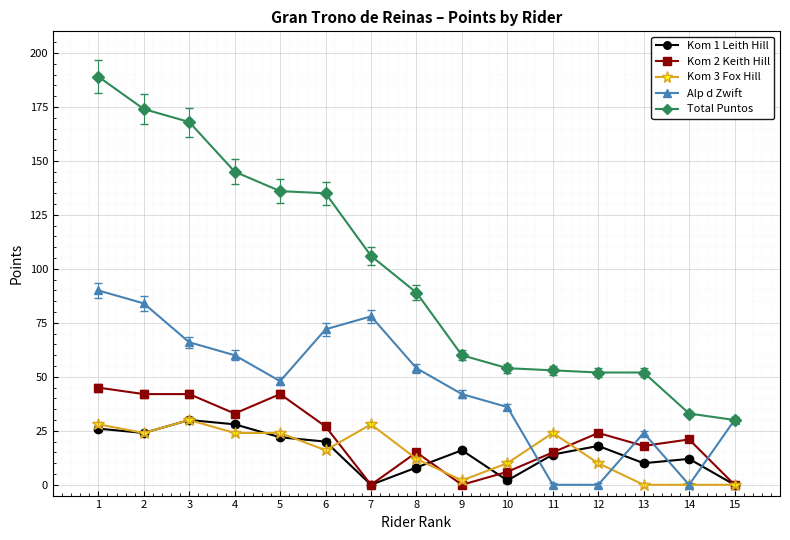

Reading left to right, what are all the values shown in this chart?

Kom 1 Leith Hill: 1=26	2=24	3=30	4=28	5=22	6=20	7=0	8=8	9=16	10=2	11=14	12=18	13=10	14=12	15=0
Kom 2 Keith Hill: 1=45	2=42	3=42	4=33	5=42	6=27	7=0	8=15	9=0	10=6	11=15	12=24	13=18	14=21	15=0
Kom 3 Fox Hill: 1=28	2=24	3=30	4=24	5=24	6=16	7=28	8=12	9=2	10=10	11=24	12=10	13=0	14=0	15=0
Alp d Zwift: 1=90	2=84	3=66	4=60	5=48	6=72	7=78	8=54	9=42	10=36	11=0	12=0	13=24	14=0	15=30
Total Puntos: 1=189	2=174	3=168	4=145	5=136	6=135	7=106	8=89	9=60	10=54	11=53	12=52	13=52	14=33	15=30